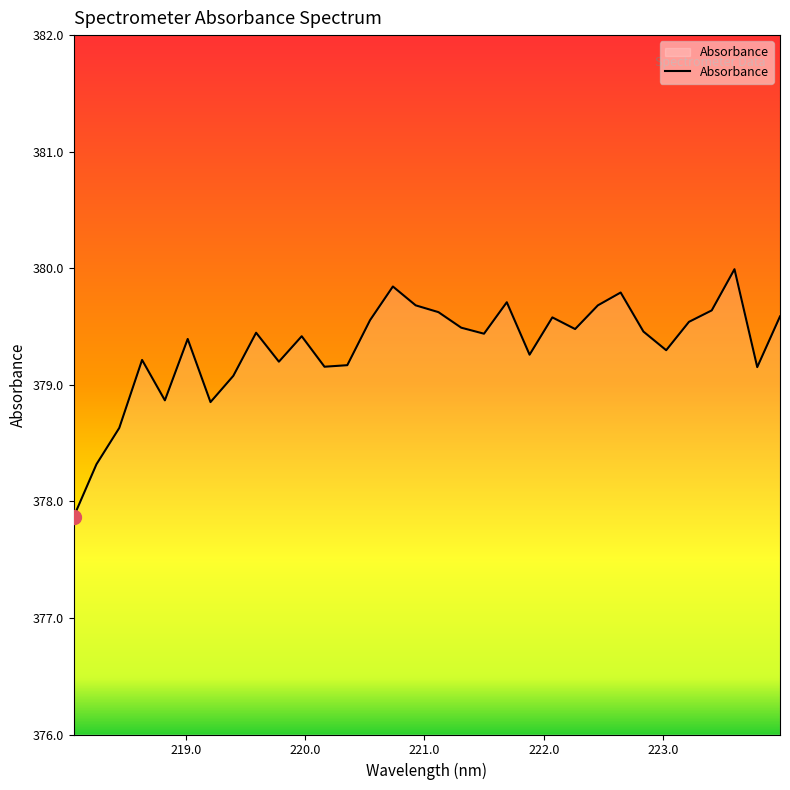

What is the difference between the maximum and minimum values?

2.1